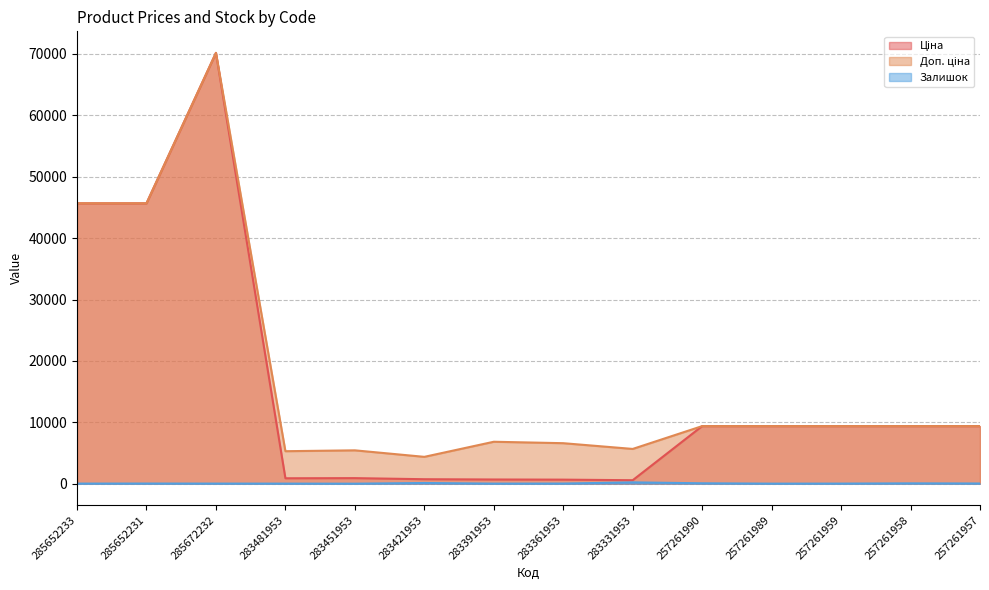

Is it true that Ціна equals 683.2 at 283391953?

True